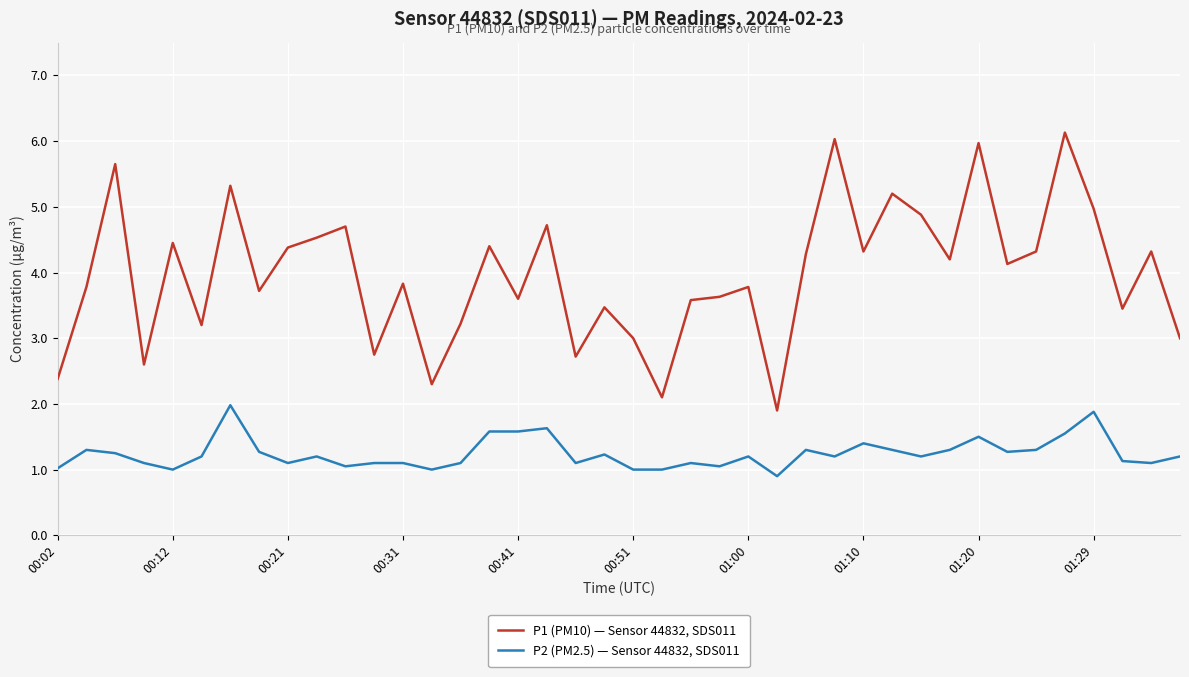

List the series in order of their overall mean, highest first.

P1 (PM10) — Sensor 44832, SDS011, P2 (PM2.5) — Sensor 44832, SDS011